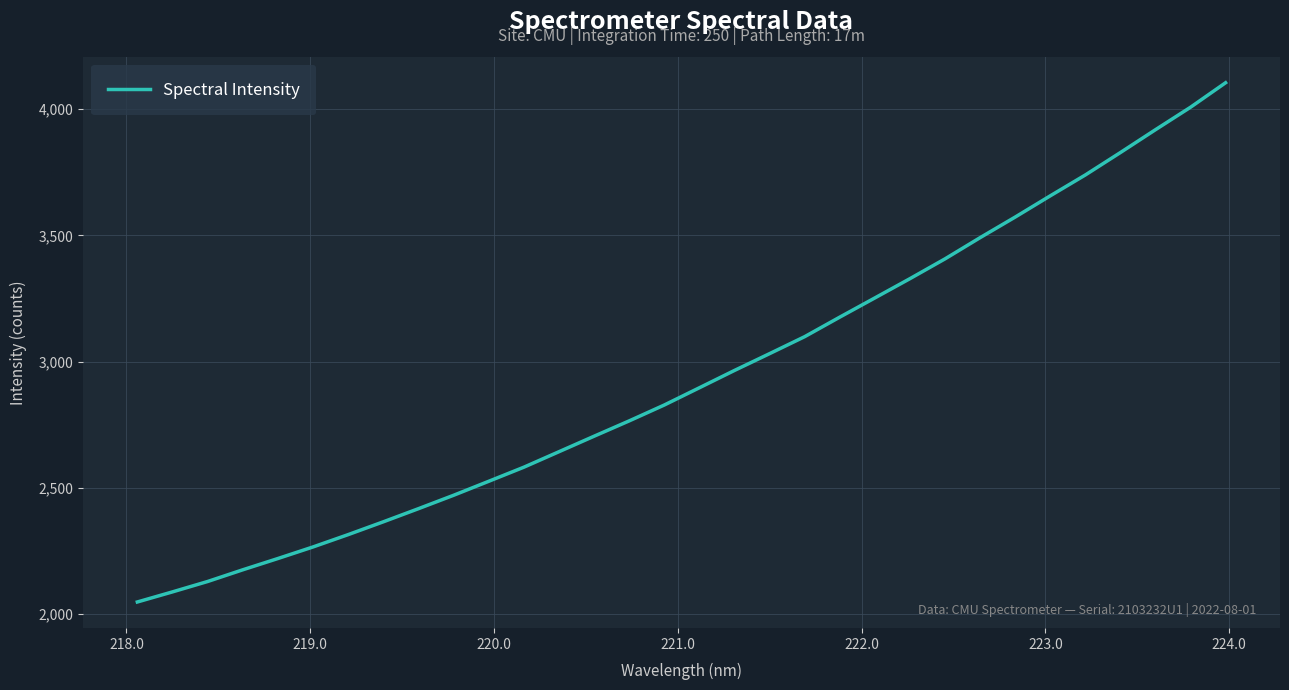

Does the chart have visible grid lines?

Yes